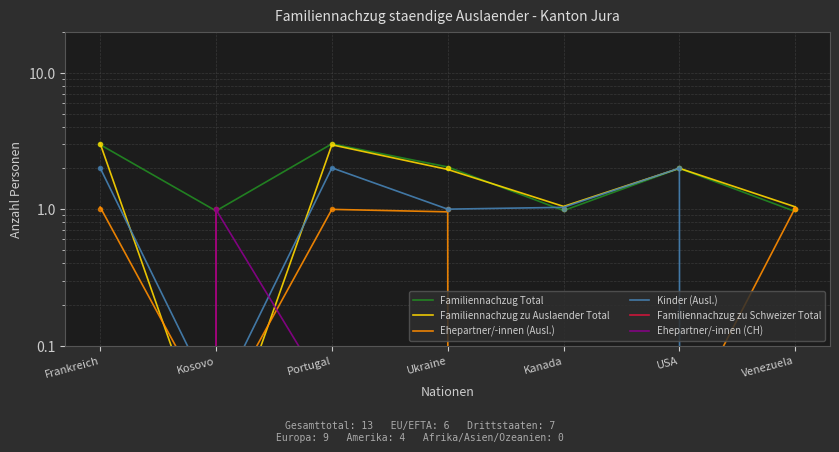

What is the sum of all Familiennachzug Total values?

12.9